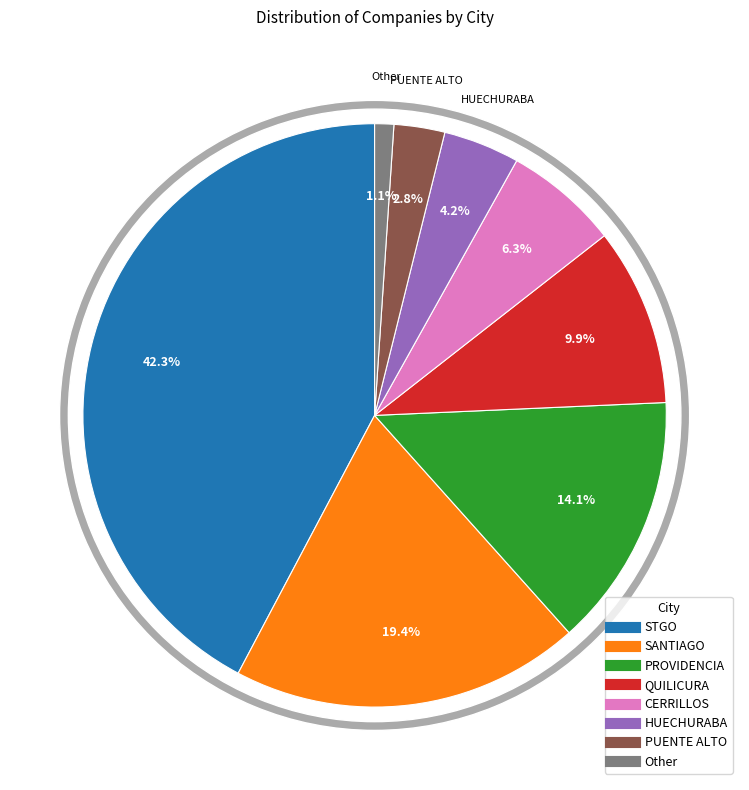

Is it true that QUILICURA is 1% of the pie?

False